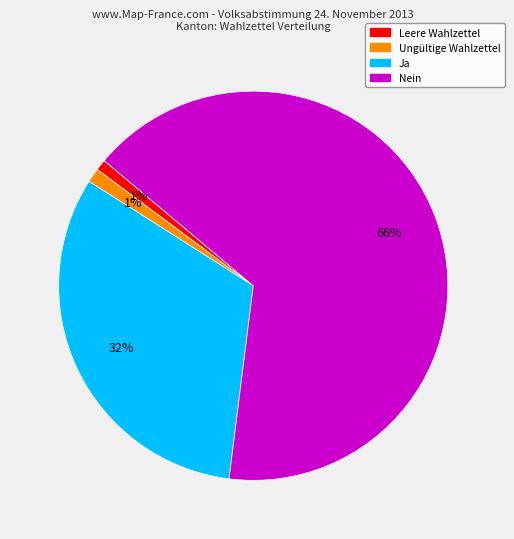

To the nearest percent, what is the average slice percentage?

25%